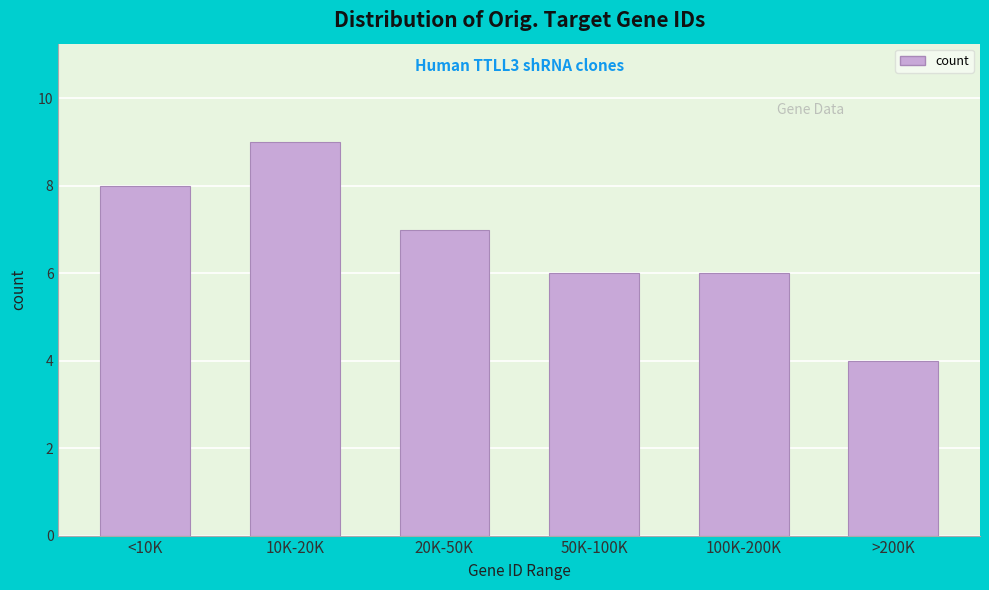

Reading left to right, transcribe all the data shown in this chart.

<10K=8	10K-20K=9	20K-50K=7	50K-100K=6	100K-200K=6	>200K=4